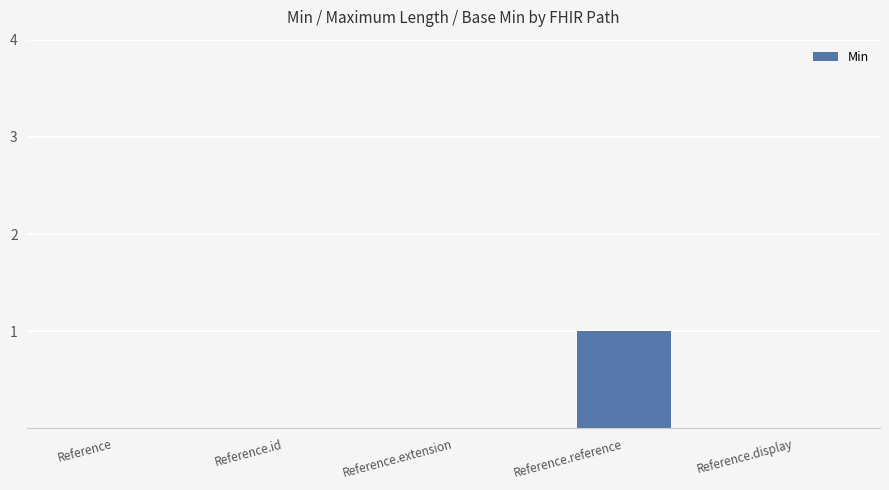

At which category does the chart reach its peak across all series?

Reference.reference